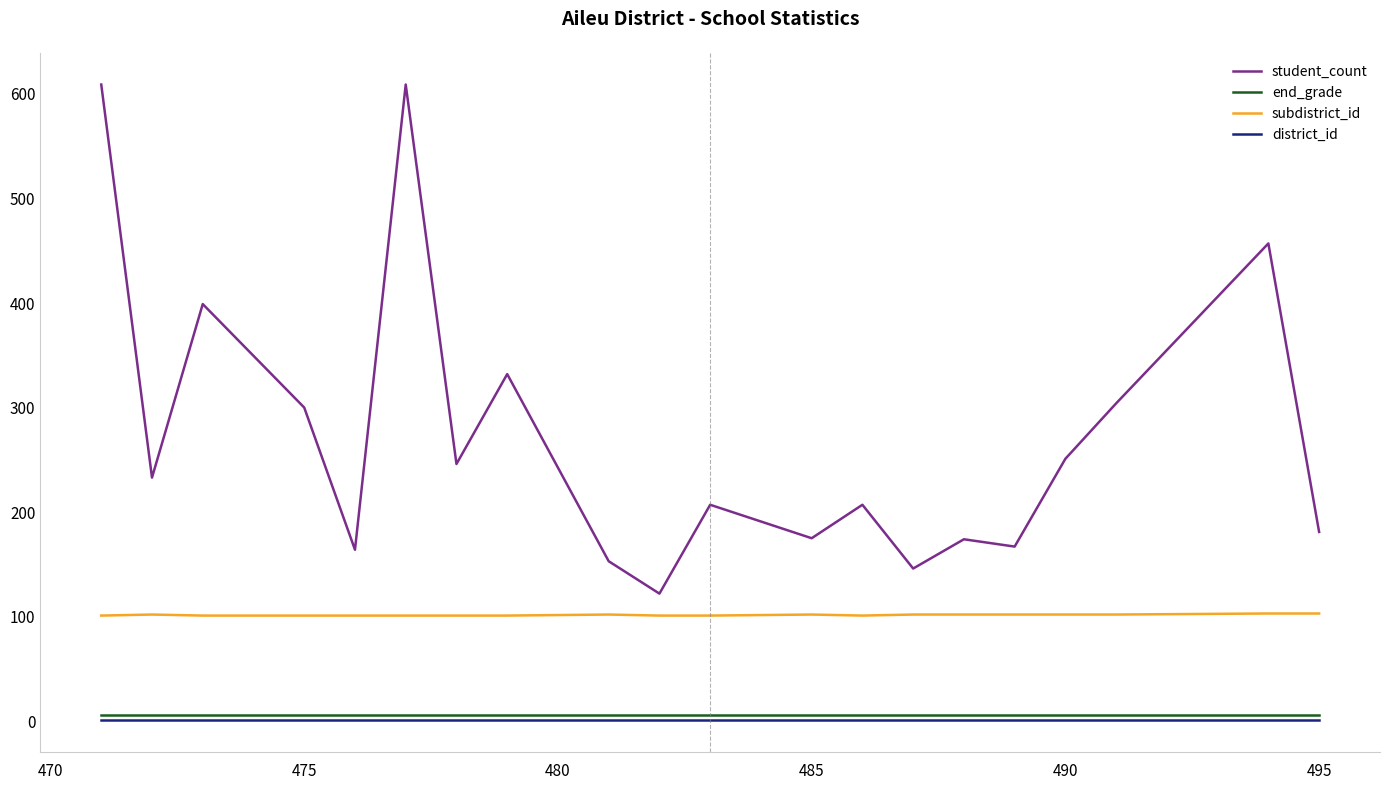

How many lines are shown in the chart?

4